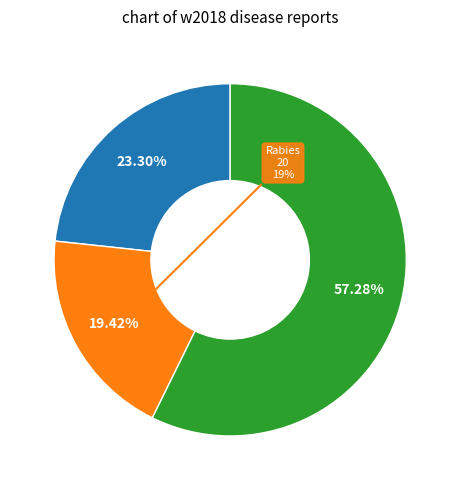

What is the largest slice in the pie chart?

Campylobacteriosis